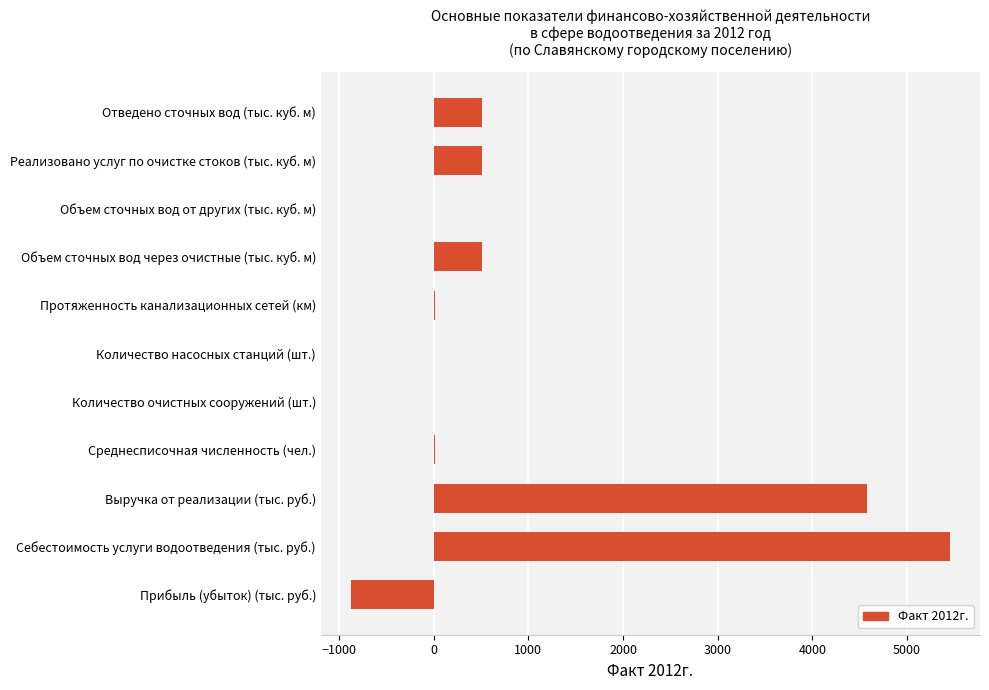

Are the bars horizontal?

Yes